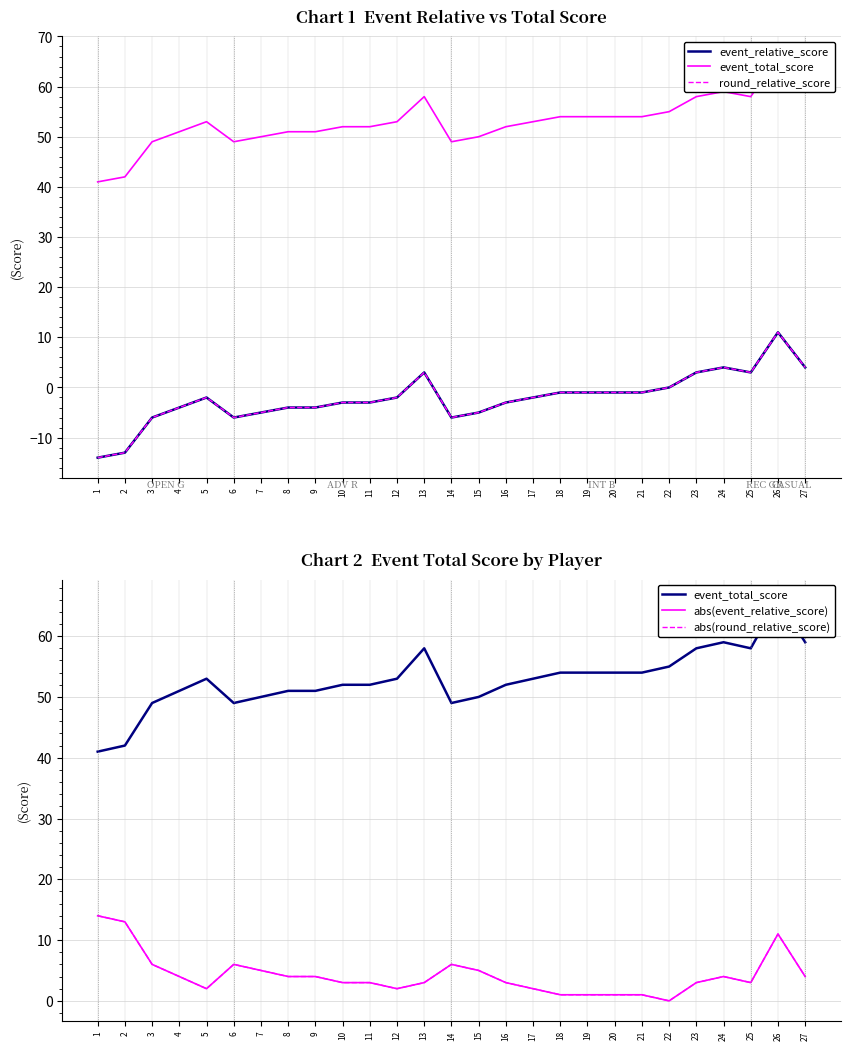

True or false: abs(event_relative_score) and abs(round_relative_score) intersect in this chart.

False